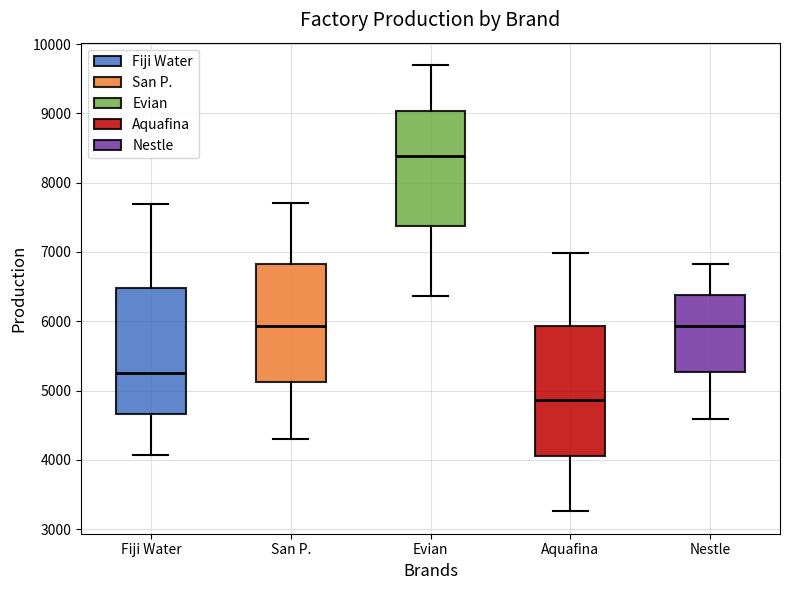

Where does the median line of the box for San P. sit on the y-axis? The values are not printed on the chart, so give them approximately, as read against the axis.

5900